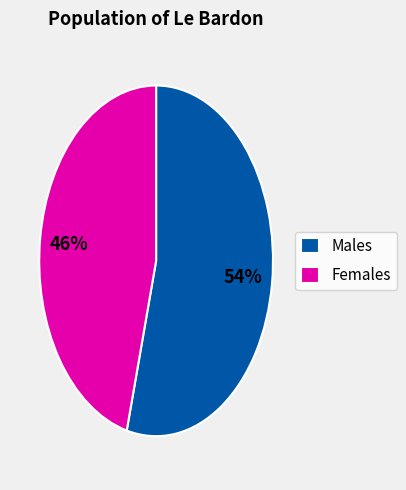

True or false: Males accounts for 62% of the total.

False